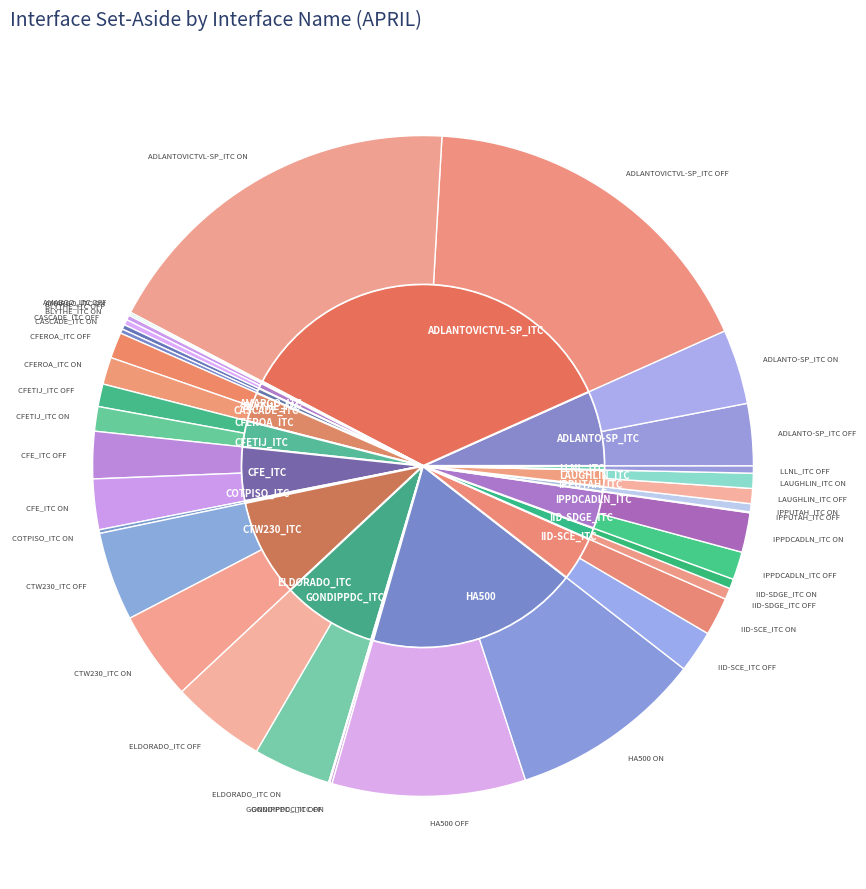

Does CTW230_ITC OFF represent more than half of the total?

No